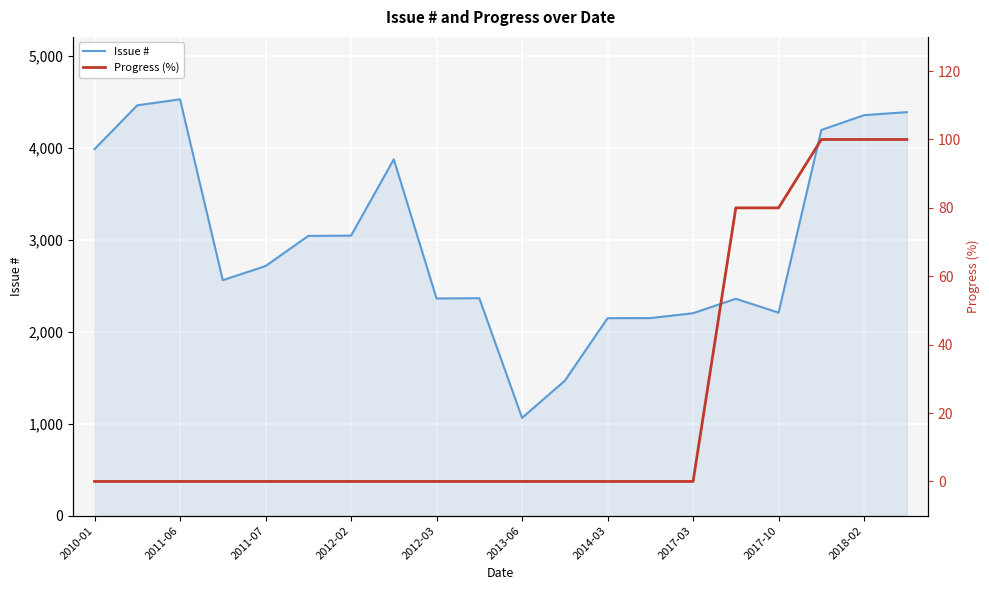

What is the value of the Issue # point at the 13th from the left?

2146